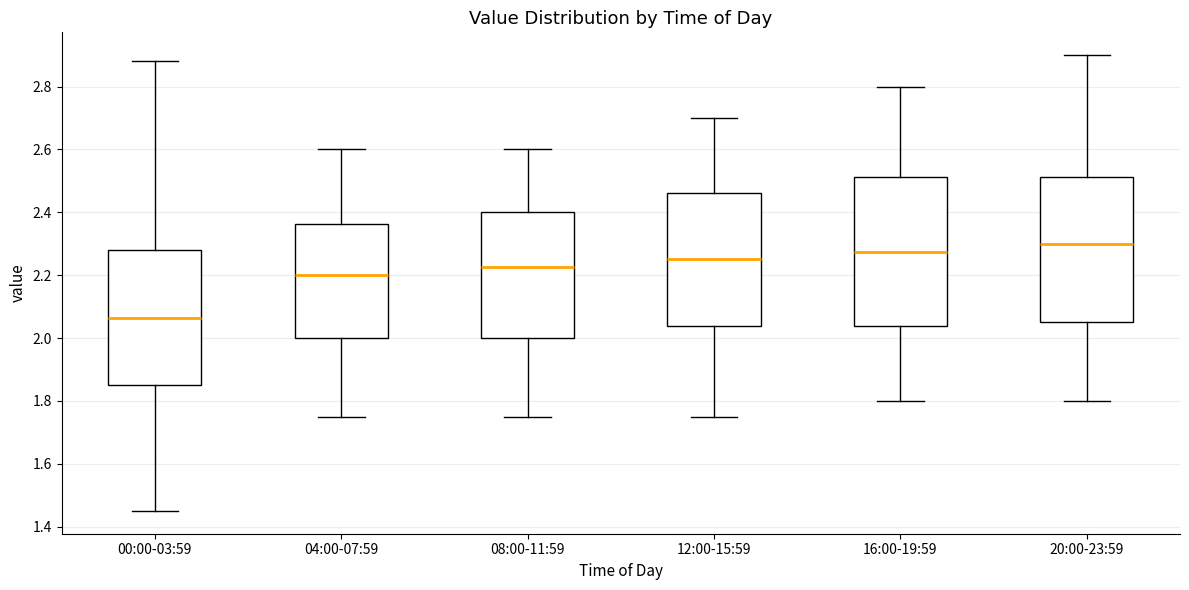

Reading left to right, transcribe this box plot: for each box, give where its median line is, the range the box spans, and where its two whiskers end, as read against the y-axis. The values are not printed on the chart, so give them approximately, as read against the axis.

00:00-03:59: median 2.06, box 1.86 to 2.28, whiskers 1.46 to 2.88
04:00-07:59: median 2.20, box 2.00 to 2.36, whiskers 1.76 to 2.60
08:00-11:59: median 2.22, box 2.00 to 2.40, whiskers 1.76 to 2.60
12:00-15:59: median 2.26, box 2.04 to 2.46, whiskers 1.76 to 2.70
16:00-19:59: median 2.28, box 2.04 to 2.52, whiskers 1.80 to 2.80
20:00-23:59: median 2.30, box 2.06 to 2.52, whiskers 1.80 to 2.90